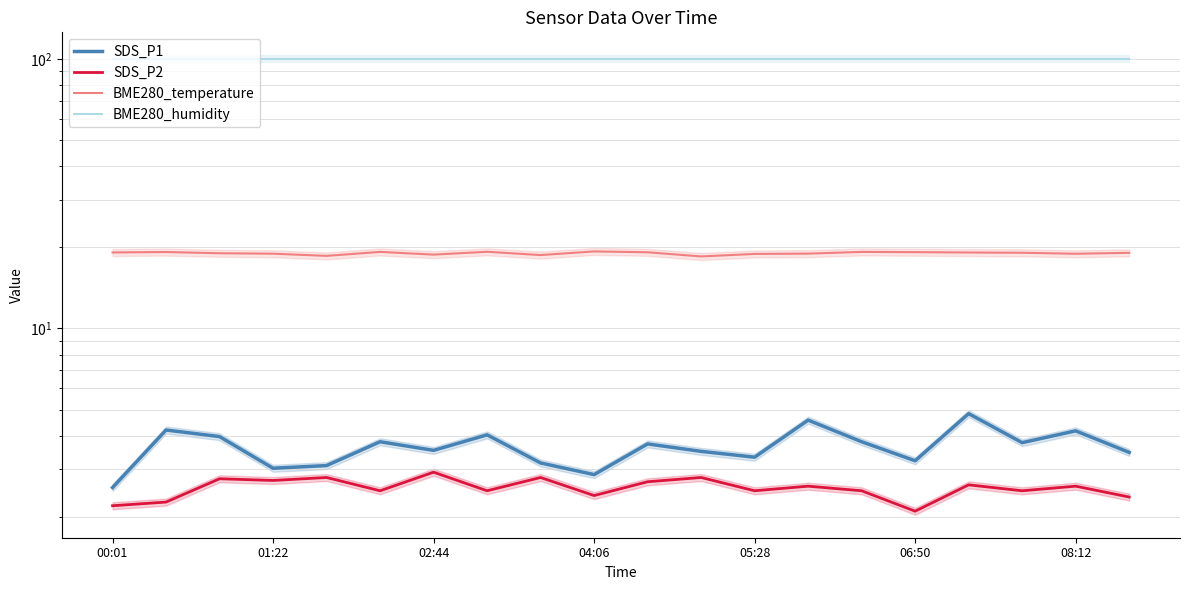

Which series has the widest spread of values?

SDS_P1